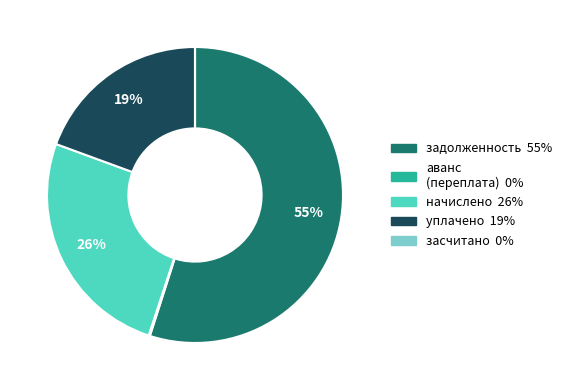

To the nearest percent, what is the difference between the largest and smallest slice percentages?

55%